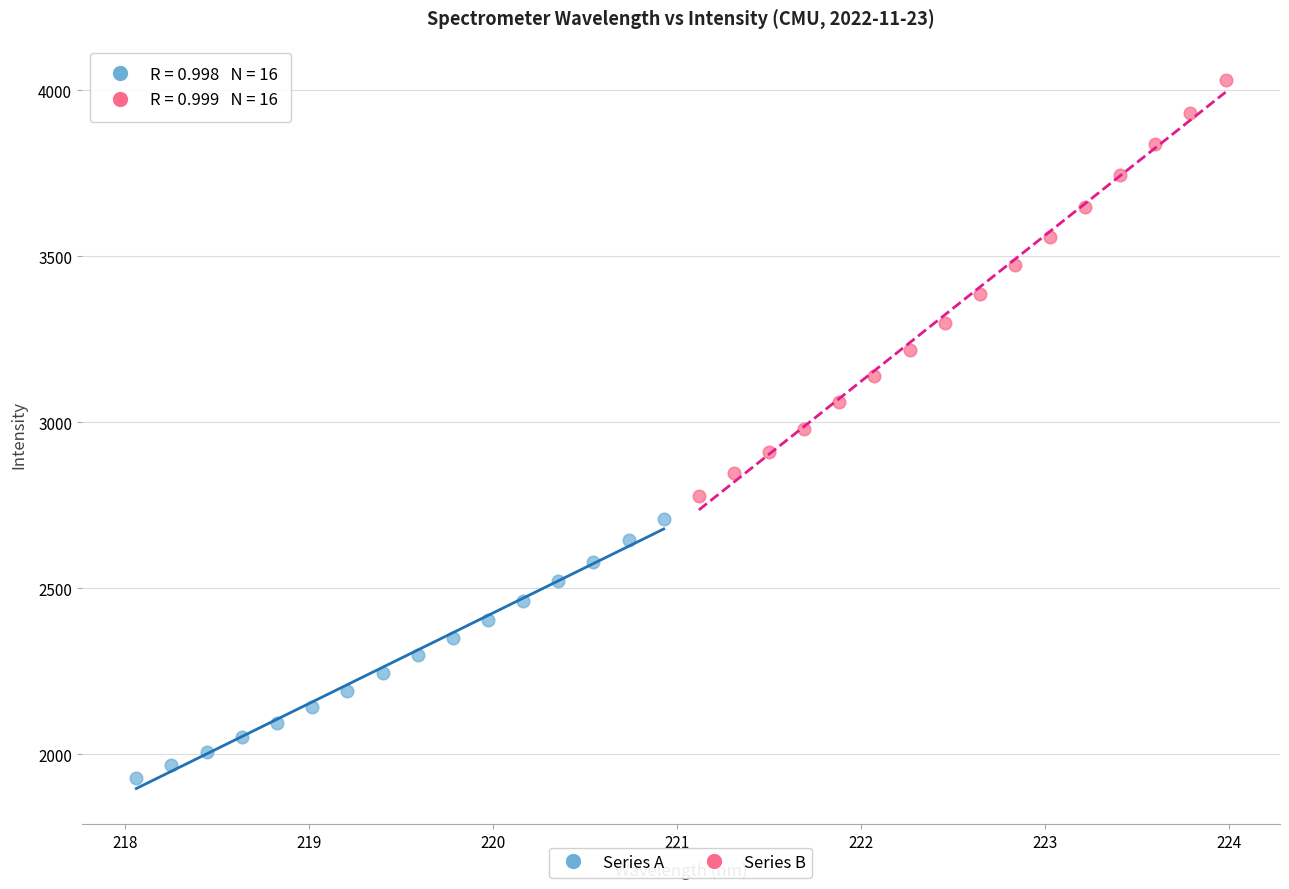

Which series has the largest Y range (max minus min)?

Series B